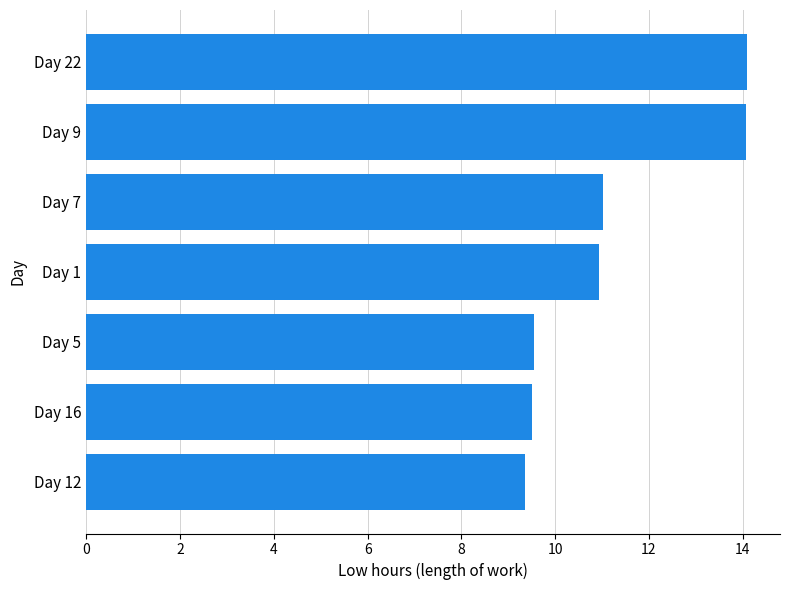

How many data points does each series have?

7